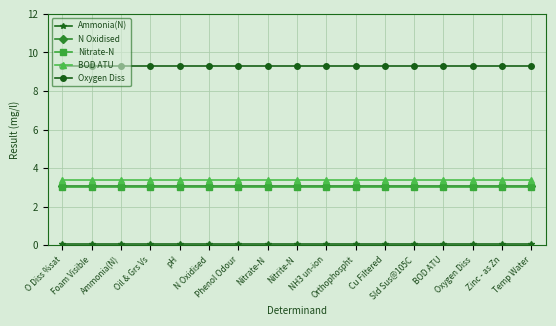

What is the smallest value displayed?

0.1